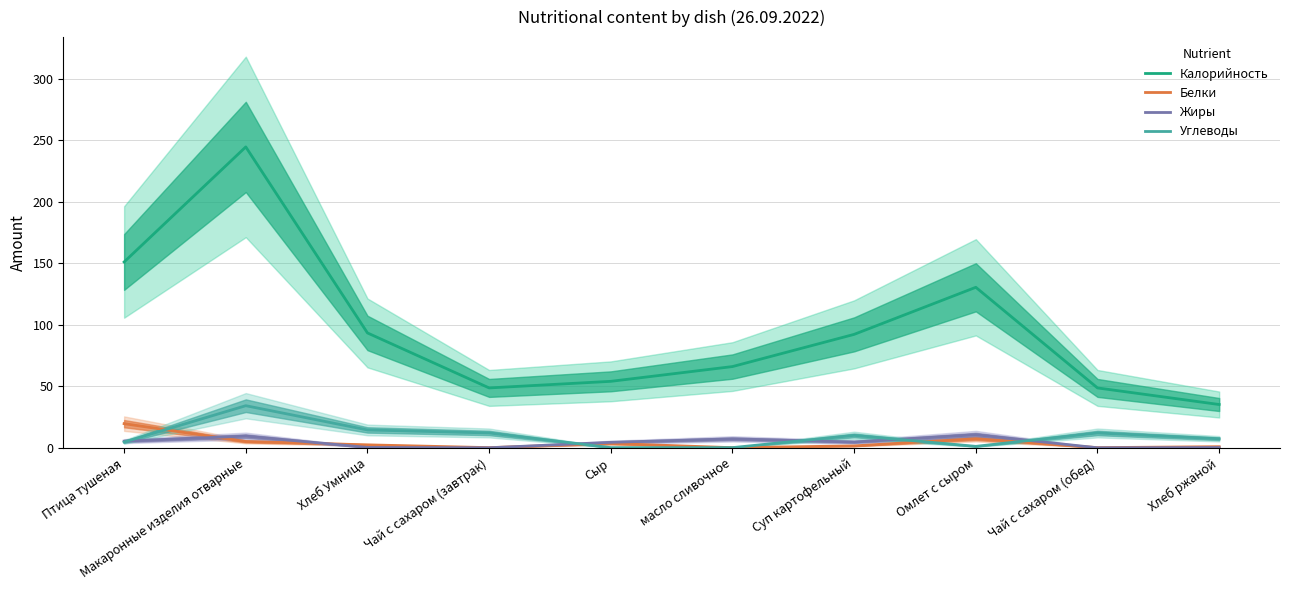

Which has a higher value, масло сливочное or Хлеб Умница?

Хлеб Умница